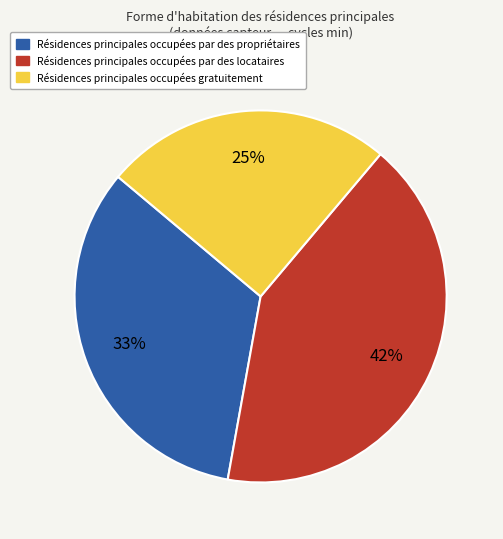

Is there any slice that represents more than half of the pie?

No